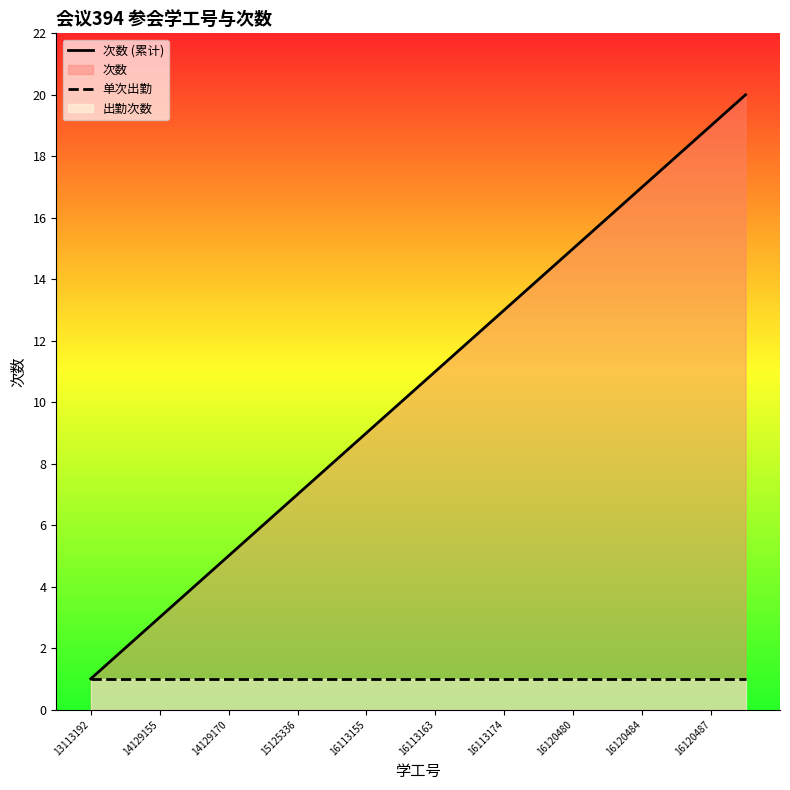

True or false: 次数 (累计) and 单次出勤 intersect in this chart.

False